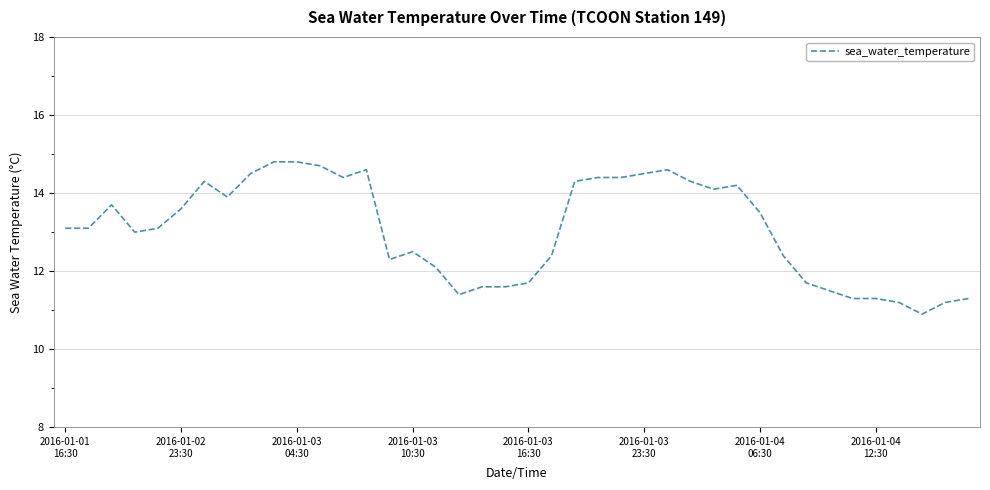

Reading left to right, transcribe all the data shown in this chart.

13.1	13.1	13.7	13.0	13.1	13.6	14.3	13.9	14.5	14.8	14.8	14.7	14.4	14.6	12.3	12.5	12.1	11.4	11.6	11.6	11.7	12.4	14.3	14.4	14.4	14.5	14.6	14.3	14.1	14.2	13.5	12.4	11.7	11.5	11.3	11.3	11.2	10.9	11.2	11.3